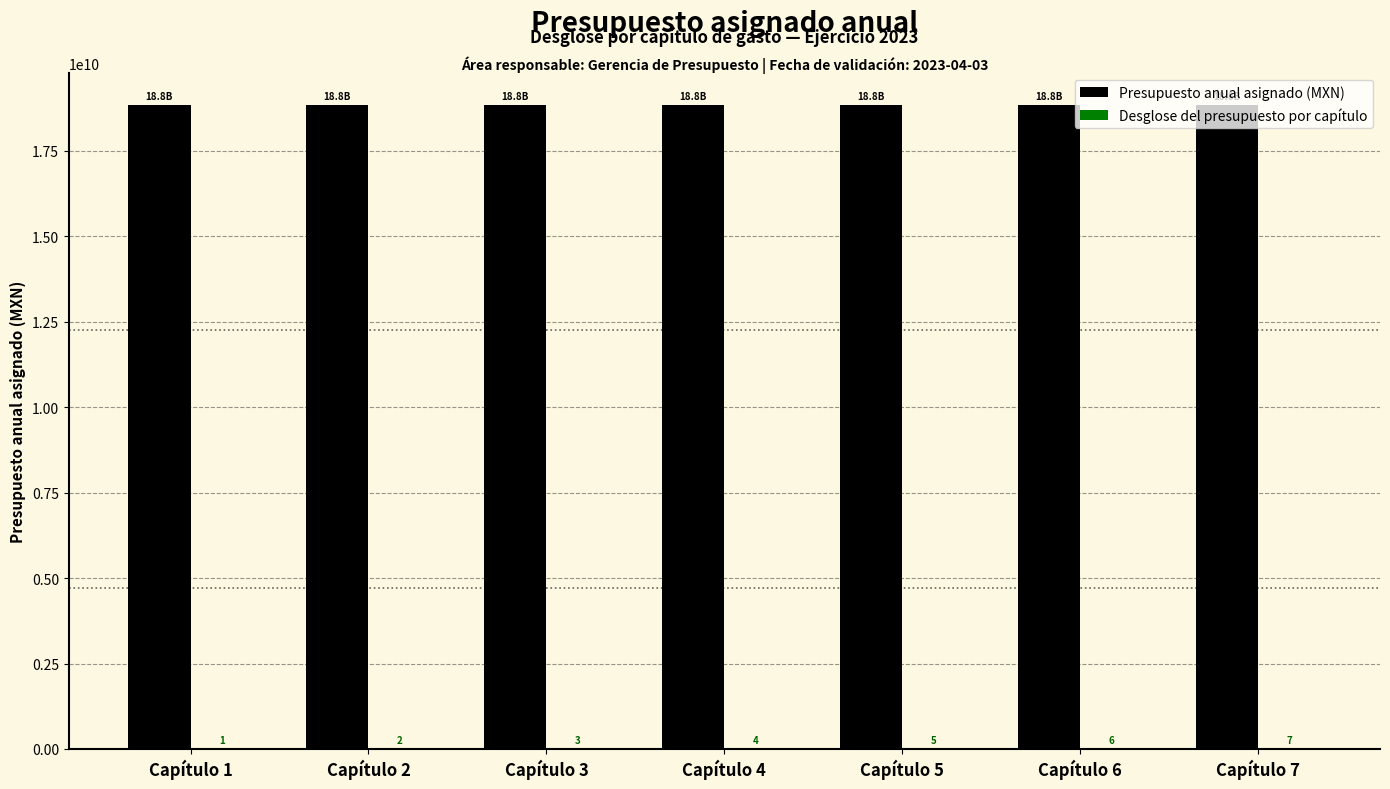

How many series are shown in this chart?

2